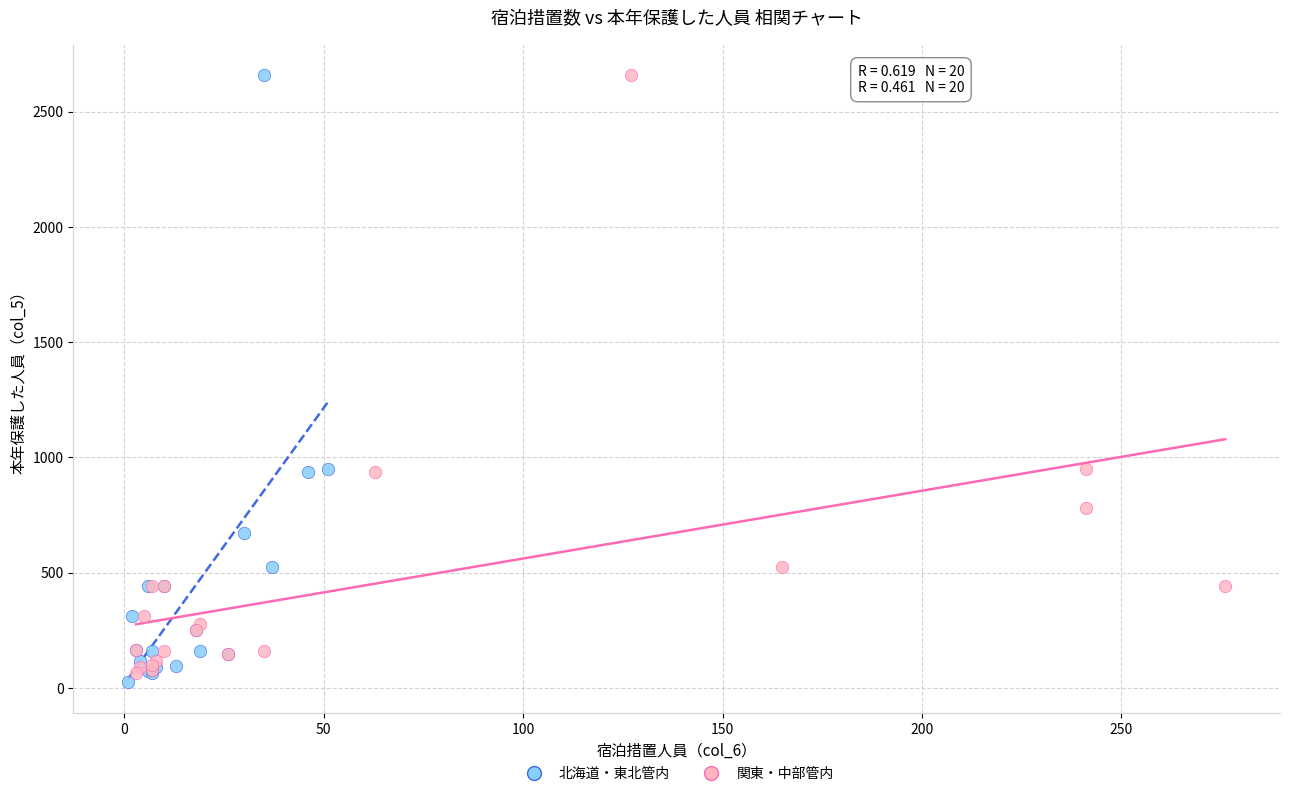

What are all the series names shown in the legend?

北海道・東北管内, 関東・中部管内